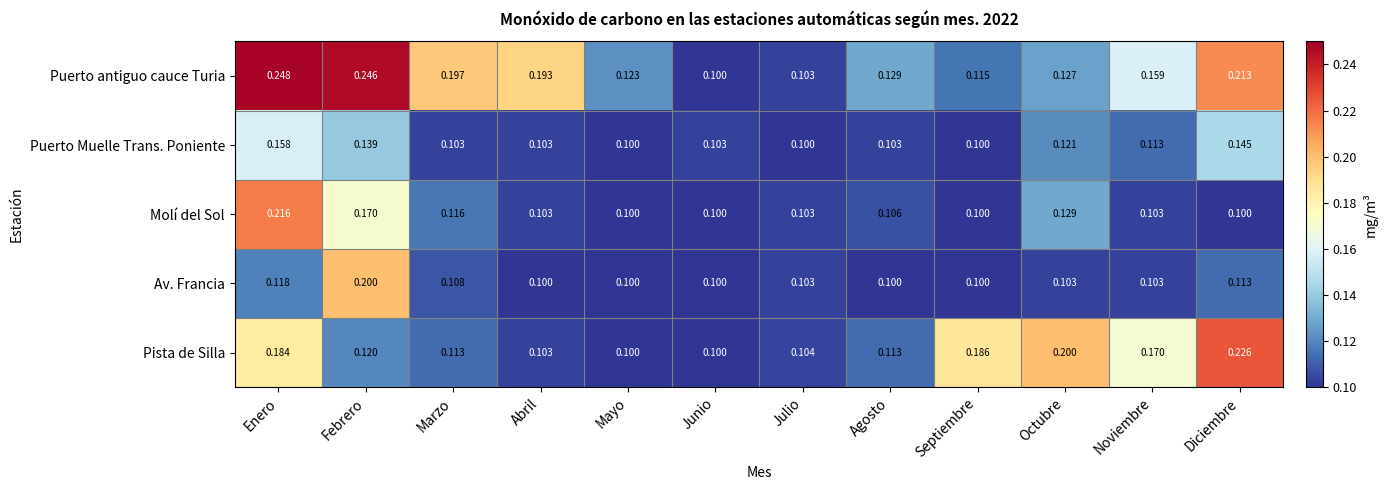

Which label corresponds to the largest value in the chart?

Enero